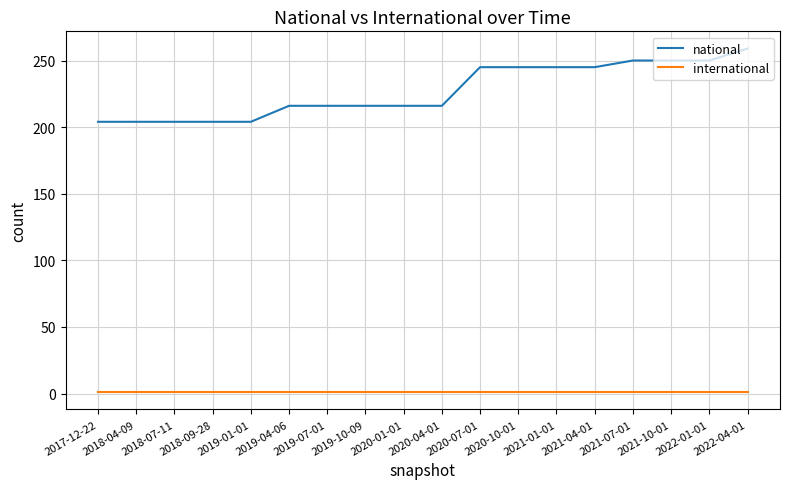

True or false: international and national intersect in this chart.

False